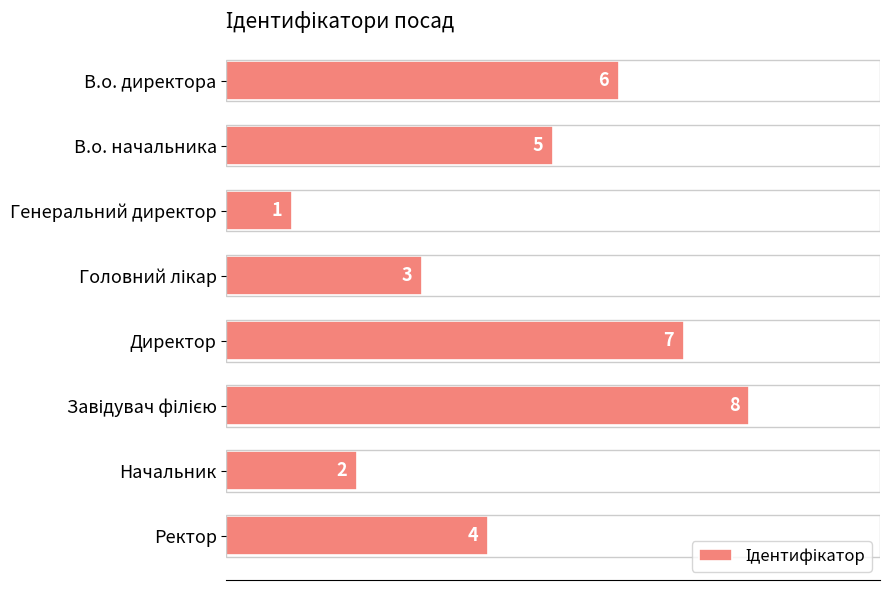

What is the label of the 7th bar from the top?

Начальник